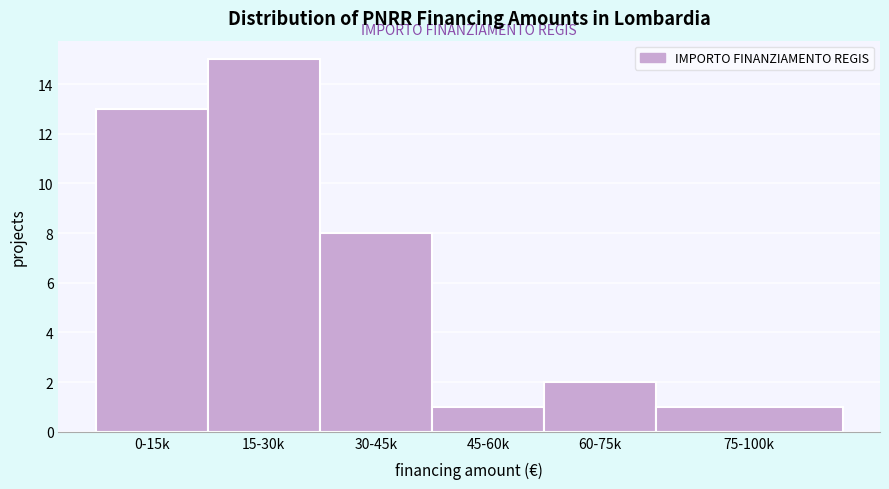

Reading left to right, list all the values displayed in this chart.

13	15	8	1	2	1